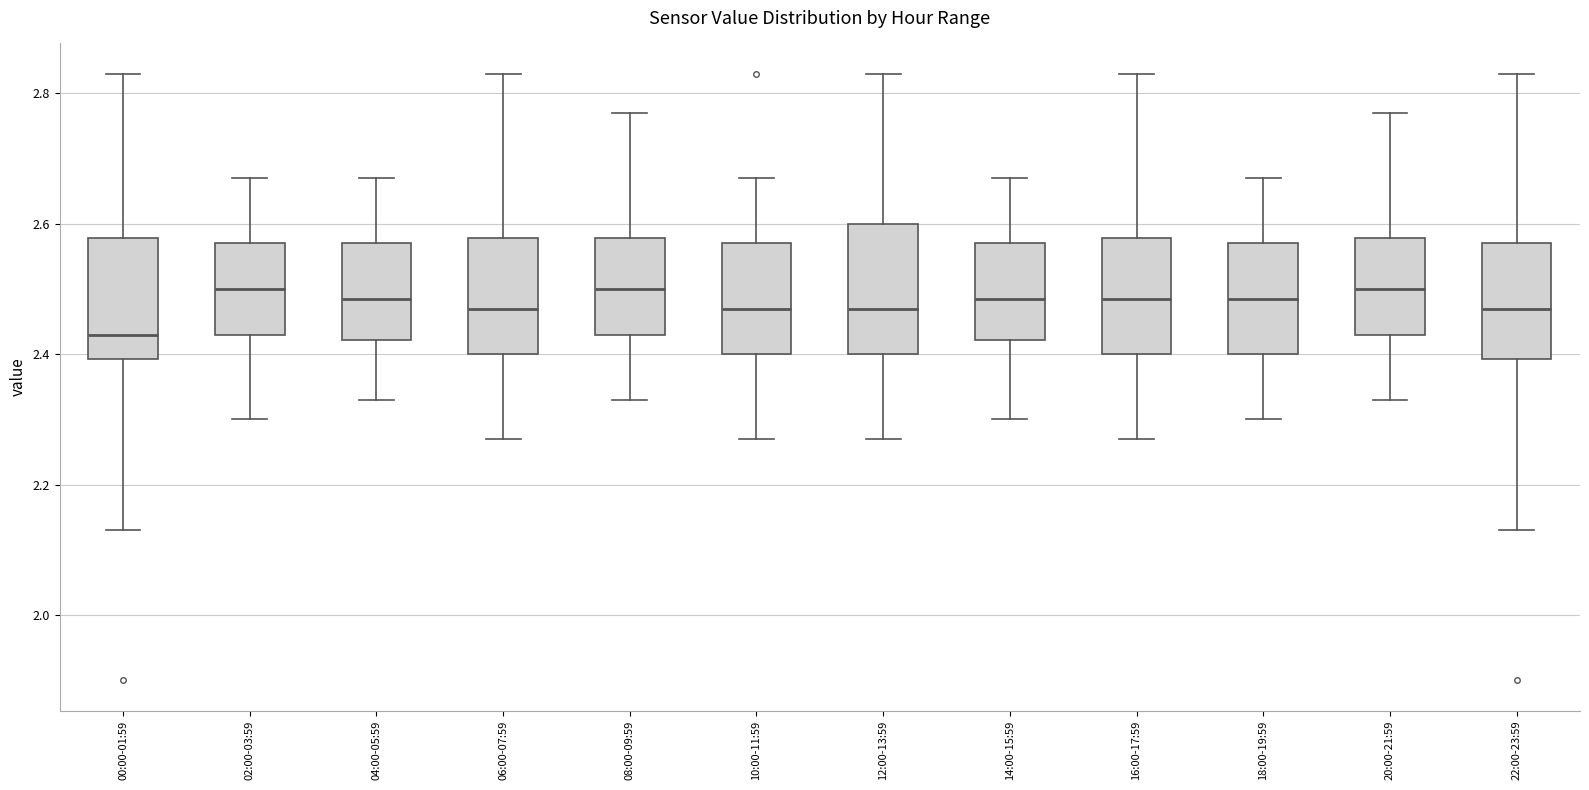

Reading left to right, read every box against the y-axis: the position of its median line, the range the box covers, and the ends of its whiskers. The values are not printed on the chart, so give them approximately, as read against the axis.

00:00-01:59: median 2.44, box 2.40 to 2.58, whiskers 2.14 to 2.84
02:00-03:59: median 2.50, box 2.44 to 2.58, whiskers 2.30 to 2.68
04:00-05:59: median 2.48, box 2.42 to 2.58, whiskers 2.34 to 2.68
06:00-07:59: median 2.48, box 2.40 to 2.58, whiskers 2.28 to 2.84
08:00-09:59: median 2.50, box 2.44 to 2.58, whiskers 2.34 to 2.78
10:00-11:59: median 2.48, box 2.40 to 2.58, whiskers 2.28 to 2.68
12:00-13:59: median 2.48, box 2.40 to 2.60, whiskers 2.28 to 2.84
14:00-15:59: median 2.48, box 2.42 to 2.58, whiskers 2.30 to 2.68
16:00-17:59: median 2.48, box 2.40 to 2.58, whiskers 2.28 to 2.84
18:00-19:59: median 2.48, box 2.40 to 2.58, whiskers 2.30 to 2.68
20:00-21:59: median 2.50, box 2.44 to 2.58, whiskers 2.34 to 2.78
22:00-23:59: median 2.48, box 2.40 to 2.58, whiskers 2.14 to 2.84